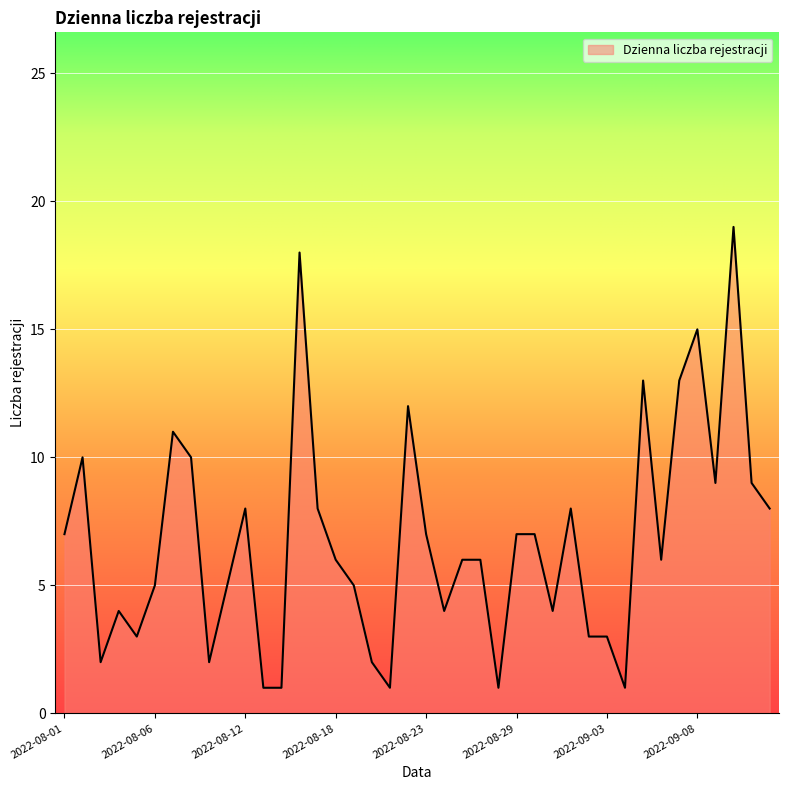

Reading left to right, extract all data points from this chart.

7	10	2	4	3	5	11	10	2	5	8	1	1	18	8	6	5	2	1	12	7	4	6	6	1	7	7	4	8	3	3	1	13	6	13	15	9	19	9	8